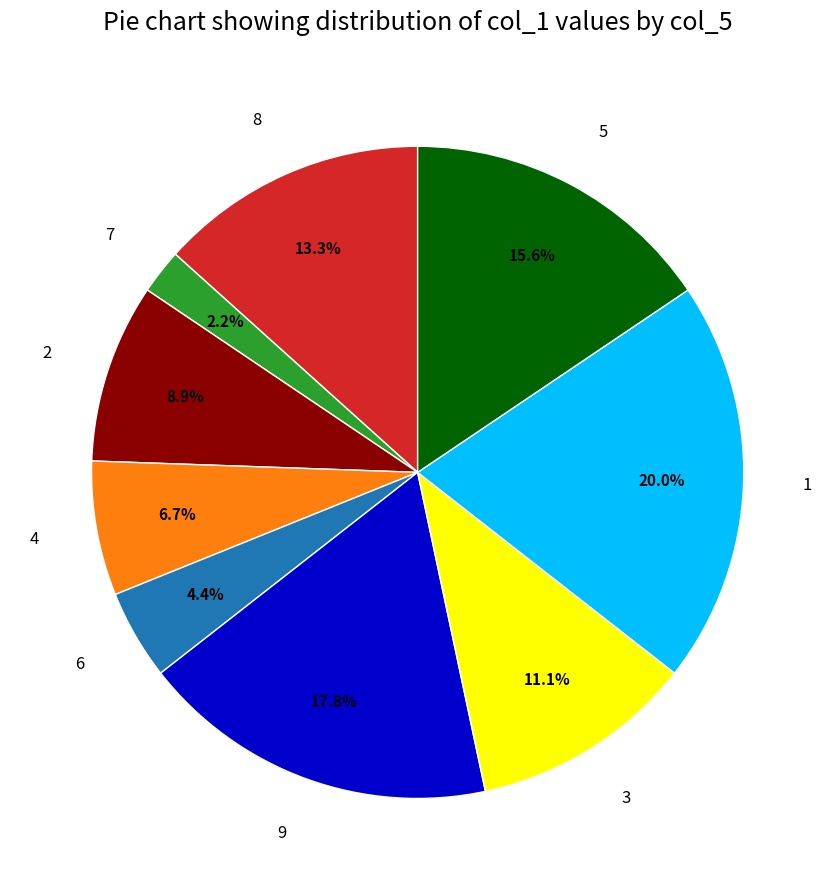

Which category has the smallest portion of the pie?

7